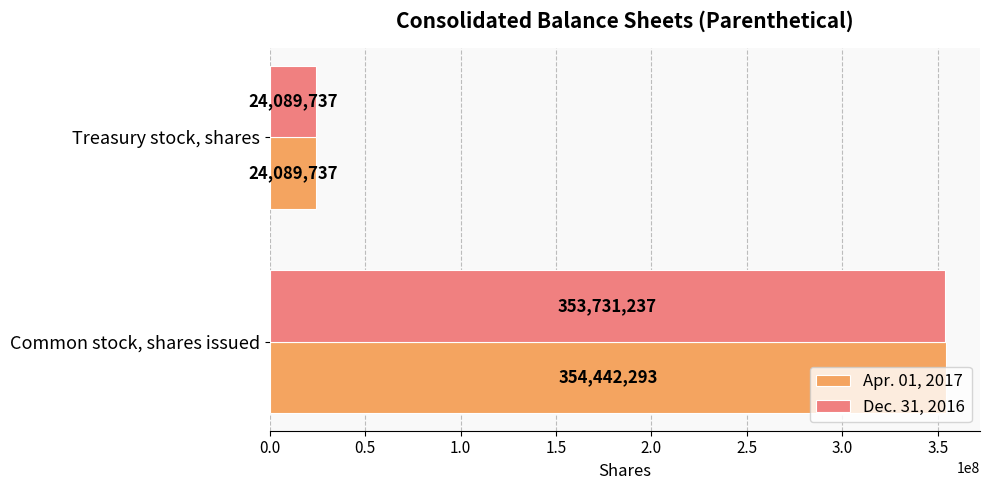

What value does the Apr. 01, 2017 series have at Common stock, shares issued, to the nearest 100?

354442300